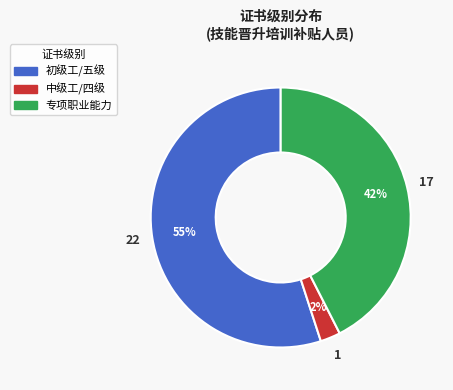

What is the largest slice in the pie chart?

初级工/五级